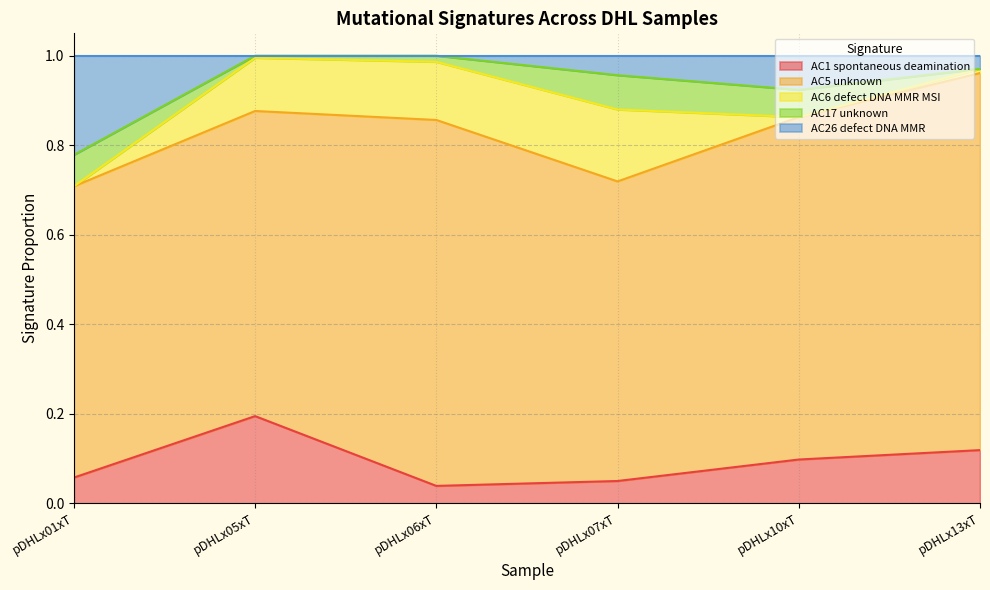

True or false: AC1 spontaneous deamination has more than 1 interior local peaks.

False